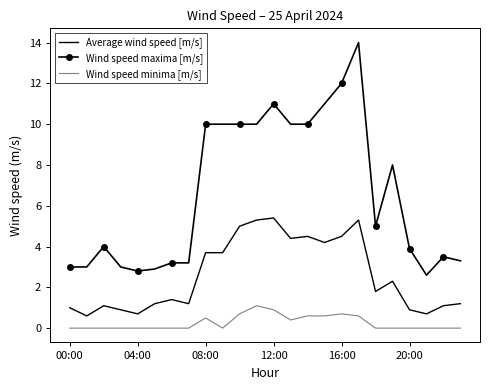

Which series has the largest total across all categories?

Wind speed maxima [m/s]